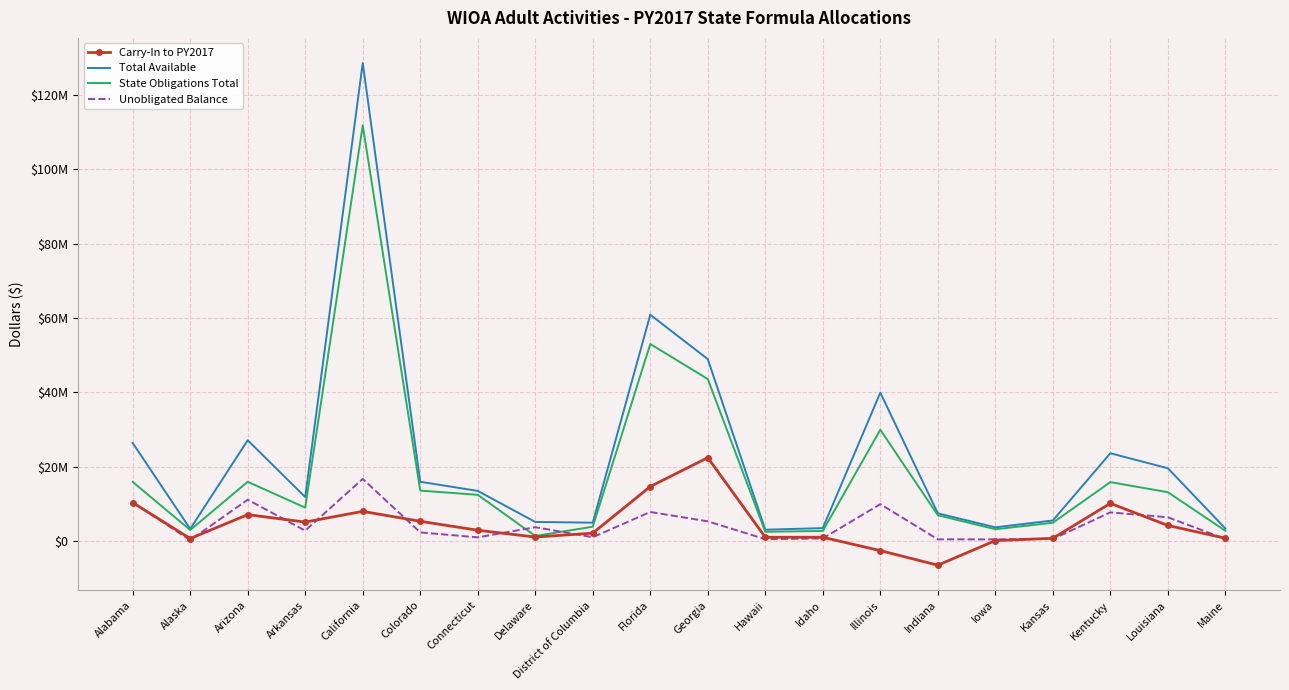

Reading left to right, what are all the values shown in this chart?

Carry-In to PY2017: Alabama=10385288	Alaska=730794	Arizona=7154391	Arkansas=5153133	California=8030081	Colorado=5364904	Connecticut=2958694	Delaware=1132093	District of Columbia=2178870	Florida=14700340	Georgia=22468950	Hawaii=1070877	Idaho=1069595	Illinois=-2522745	Indiana=-6432110	Iowa=178645	Kansas=793350	Kentucky=10188894	Louisiana=4244782	Maine=806965
Total Available: Alabama=26414490	Alaska=3315269	Arizona=27142542	Arkansas=11878546	California=128536808	Colorado=15989910	Connecticut=13525429	Delaware=5188093	District of Columbia=4990155	Florida=60877867	Georgia=48943920	Hawaii=3098877	Idaho=3530890	Illinois=39932976	Indiana=7504009	Iowa=3739764	Kansas=5579852	Kentucky=23653214	Louisiana=19618427	Maine=3429648
State Obligations Total: Alabama=15947035	Alaska=3022791	Arizona=15979368	Arkansas=9025414	California=111780335	Colorado=13614688	Connecticut=12479896	Delaware=1412808	District of Columbia=3909174	Florida=53014343	Georgia=43591538	Hawaii=2547004	Idaho=2765918	Illinois=29964180	Indiana=6992798	Iowa=3225797	Kansas=4975057	Kentucky=15893162	Louisiana=13180726	Maine=2806318
Unobligated Balance: Alabama=10467455	Alaska=292478	Arizona=11163174	Arkansas=2853132	California=16756473	Colorado=2375222	Connecticut=1045533	Delaware=3775285	District of Columbia=1080981	Florida=7863524	Georgia=5352382	Hawaii=551873	Idaho=764972	Illinois=9968796	Indiana=511211	Iowa=513967	Kansas=604795	Kentucky=7760052	Louisiana=6437701	Maine=623330